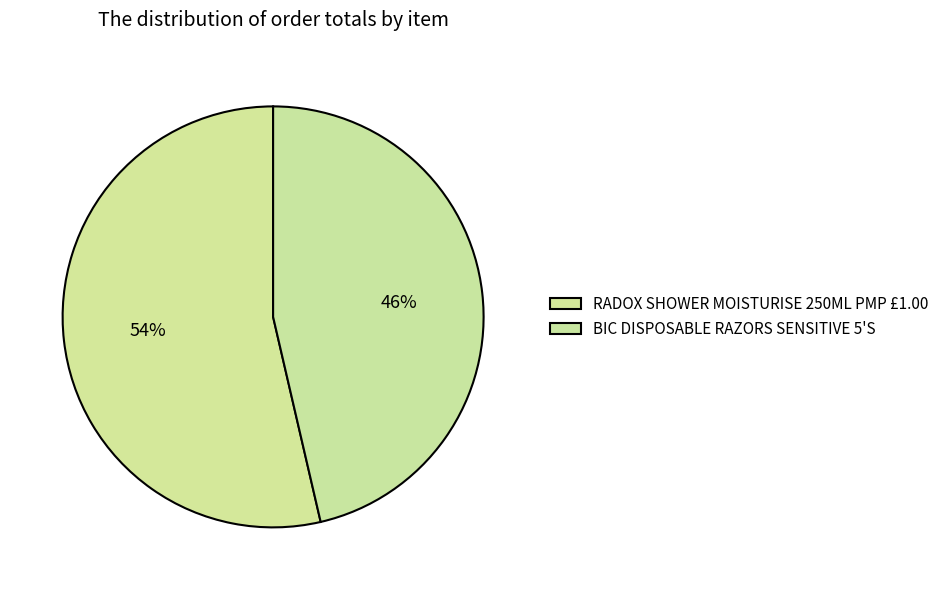

Count the number of slices in the pie.

2